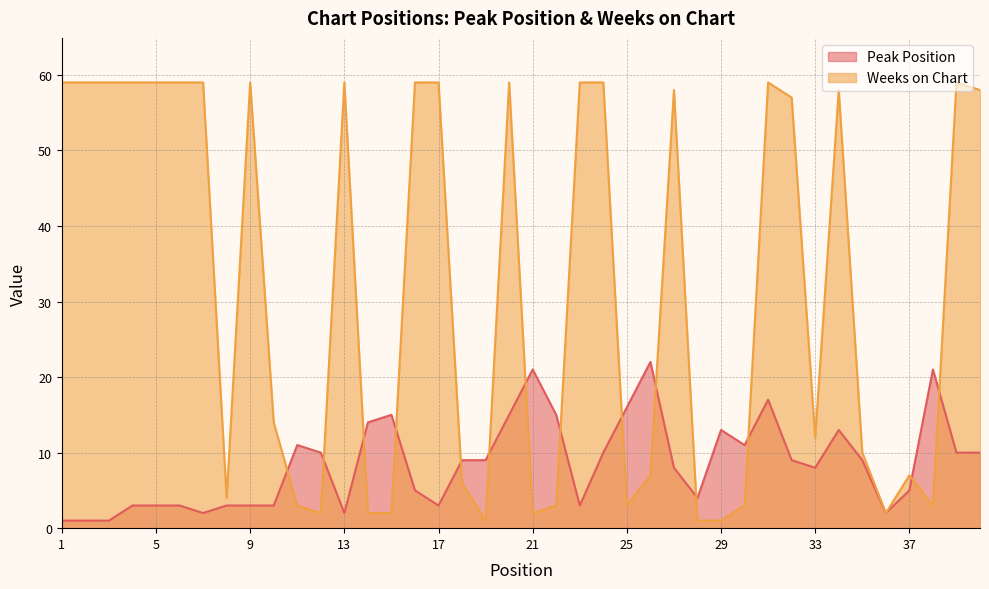

At which category is the sum across all series the highest?

31